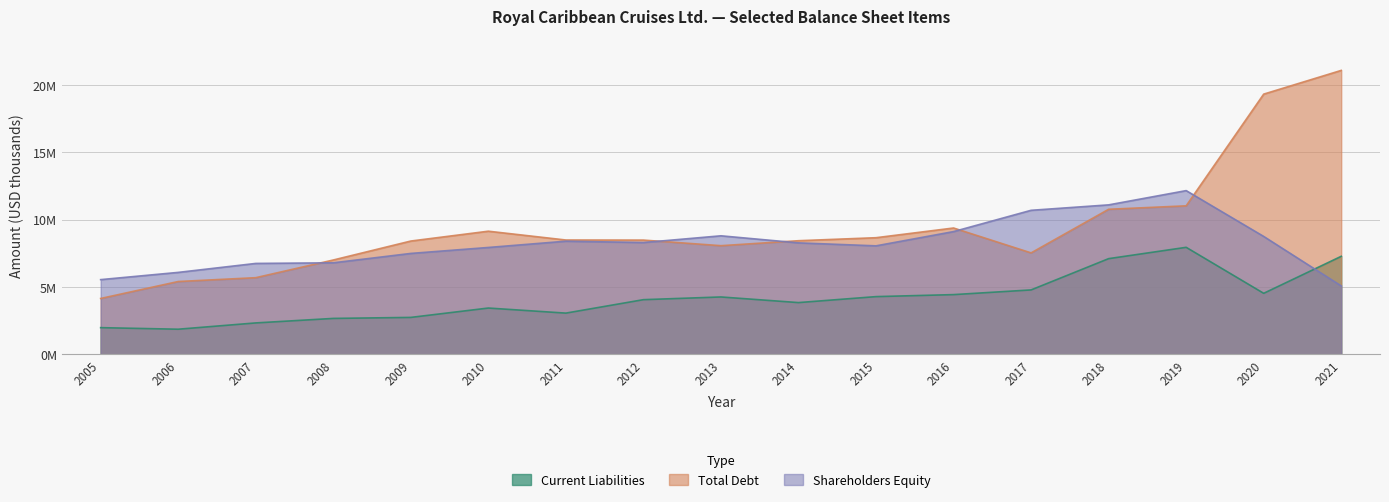

What is the value of the Shareholders Equity point at the 14th from the left?

11105461